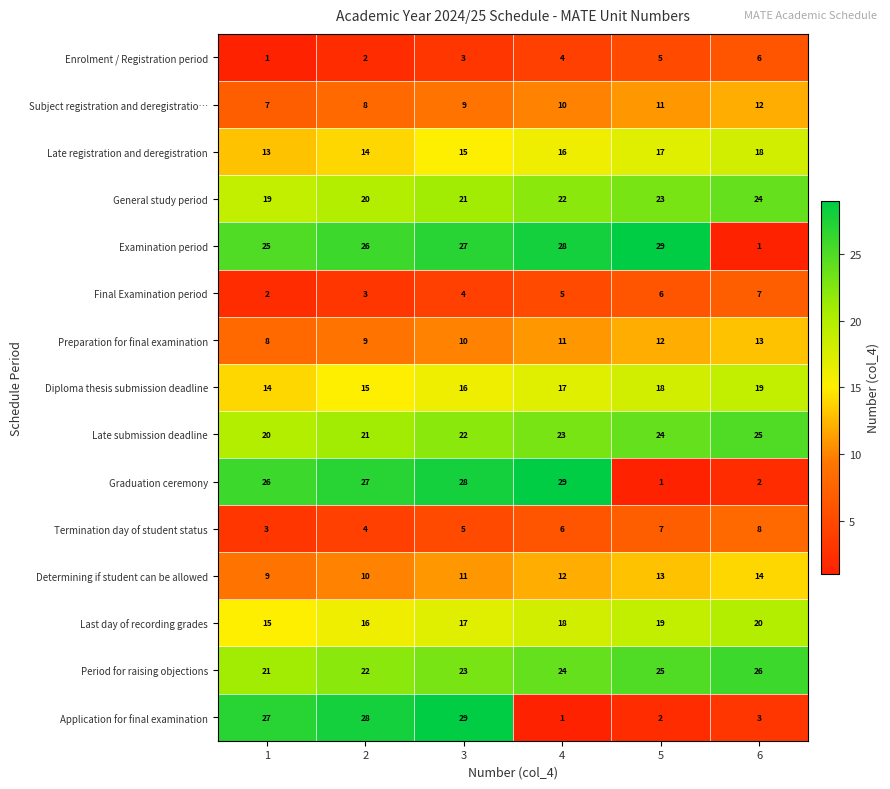

At which category is the sum across all series the highest?

3